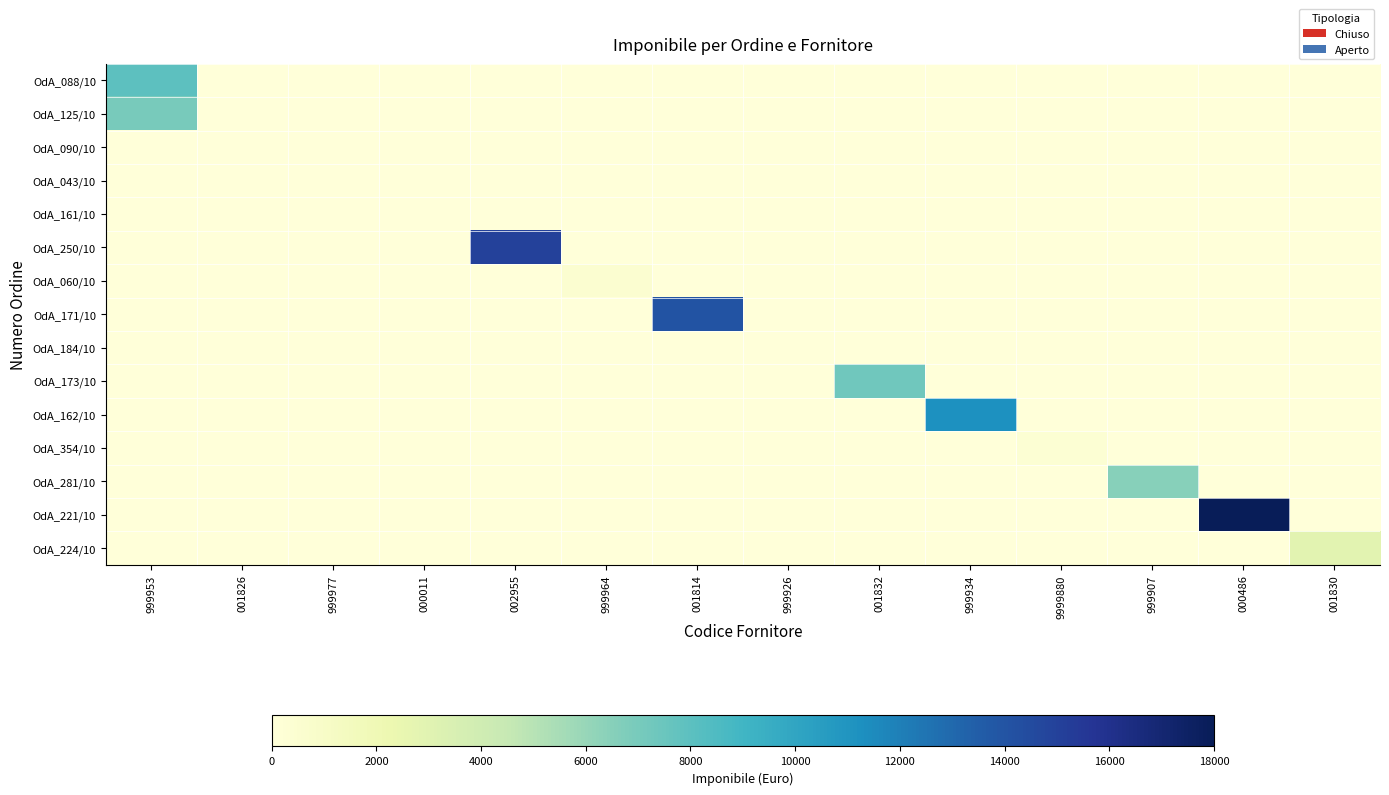

What is the spread (max minus min) of values at 001832?

7280.0